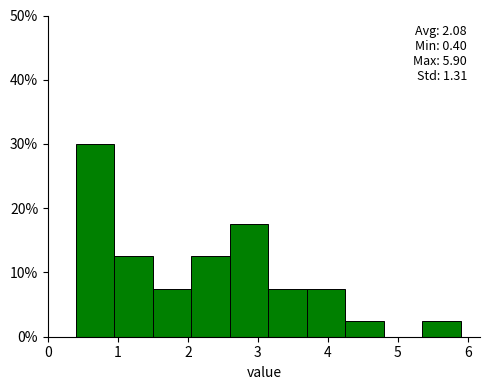

Over which range of the x-axis is the bar tallest?

0.40 to 0.95